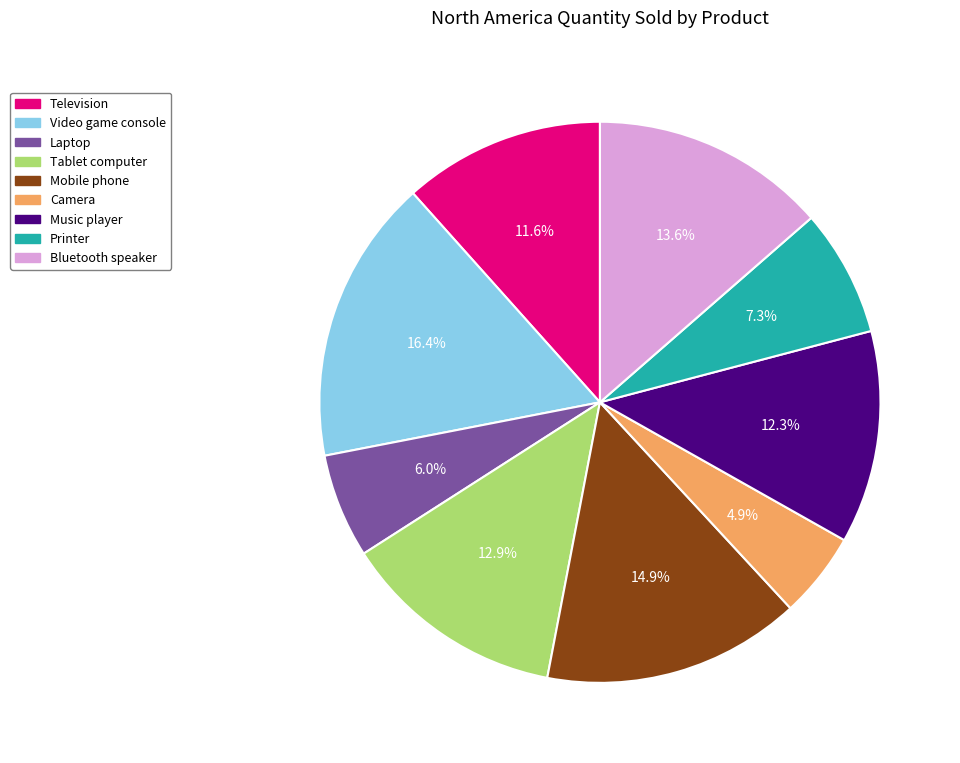

Combined, what portion of the pie is Mobile phone and Bluetooth speaker?

28.5%